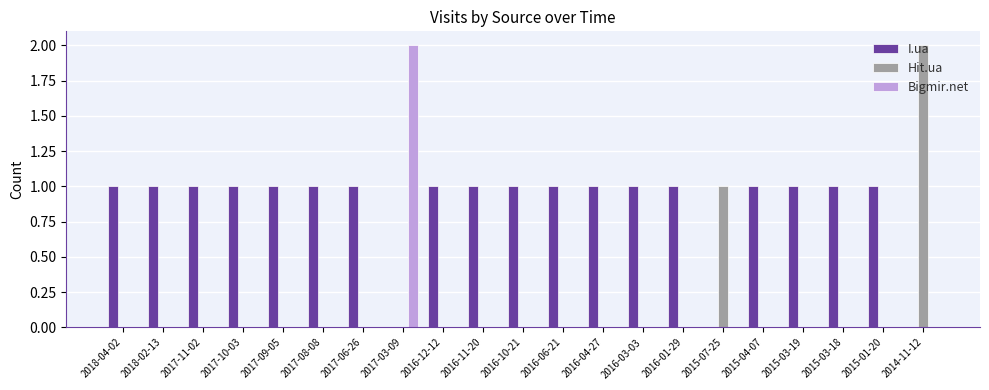

Reading right to left, list all the values displayed in this chart.

I.ua: 2014-11-12=0	2015-01-20=1	2015-03-18=1	2015-03-19=1	2015-04-07=1	2015-07-25=0	2016-01-29=1	2016-03-03=1	2016-04-27=1	2016-06-21=1	2016-10-21=1	2016-11-20=1	2016-12-12=1	2017-03-09=0	2017-06-26=1	2017-08-08=1	2017-09-05=1	2017-10-03=1	2017-11-02=1	2018-02-13=1	2018-04-02=1
Hit.ua: 2014-11-12=2	2015-01-20=0	2015-03-18=0	2015-03-19=0	2015-04-07=0	2015-07-25=1	2016-01-29=0	2016-03-03=0	2016-04-27=0	2016-06-21=0	2016-10-21=0	2016-11-20=0	2016-12-12=0	2017-03-09=0	2017-06-26=0	2017-08-08=0	2017-09-05=0	2017-10-03=0	2017-11-02=0	2018-02-13=0	2018-04-02=0
Bigmir.net: 2014-11-12=0	2015-01-20=0	2015-03-18=0	2015-03-19=0	2015-04-07=0	2015-07-25=0	2016-01-29=0	2016-03-03=0	2016-04-27=0	2016-06-21=0	2016-10-21=0	2016-11-20=0	2016-12-12=0	2017-03-09=2	2017-06-26=0	2017-08-08=0	2017-09-05=0	2017-10-03=0	2017-11-02=0	2018-02-13=0	2018-04-02=0